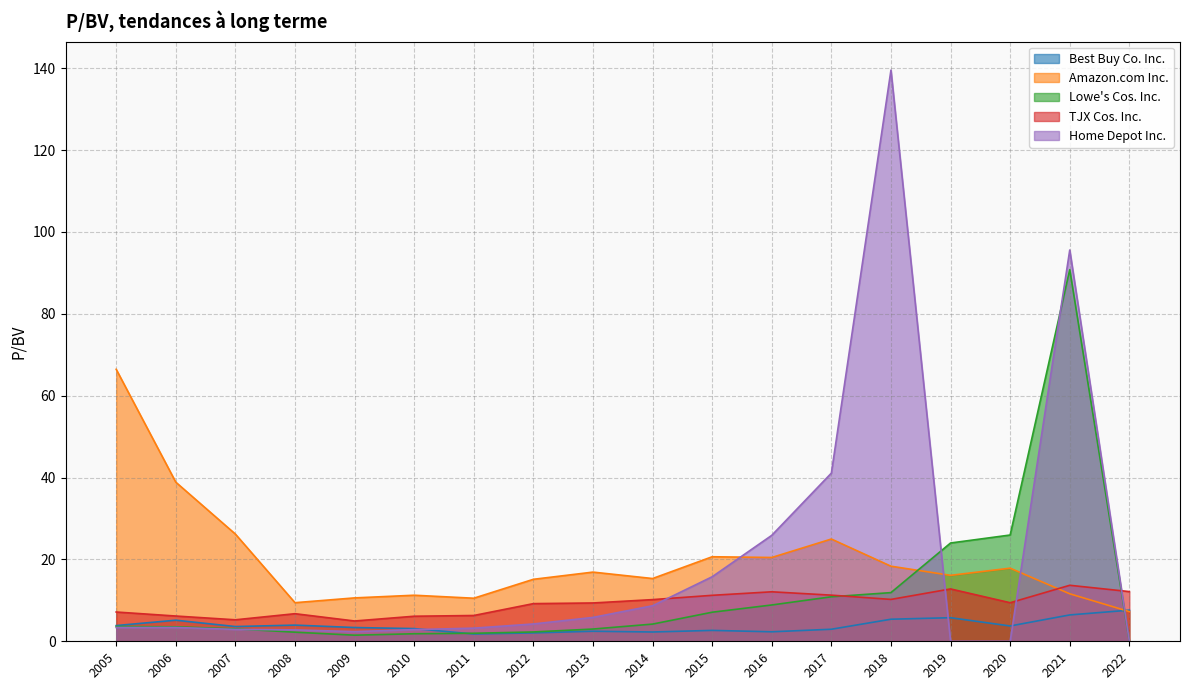

How many data points in TJX Cos. Inc. are above 9?

11